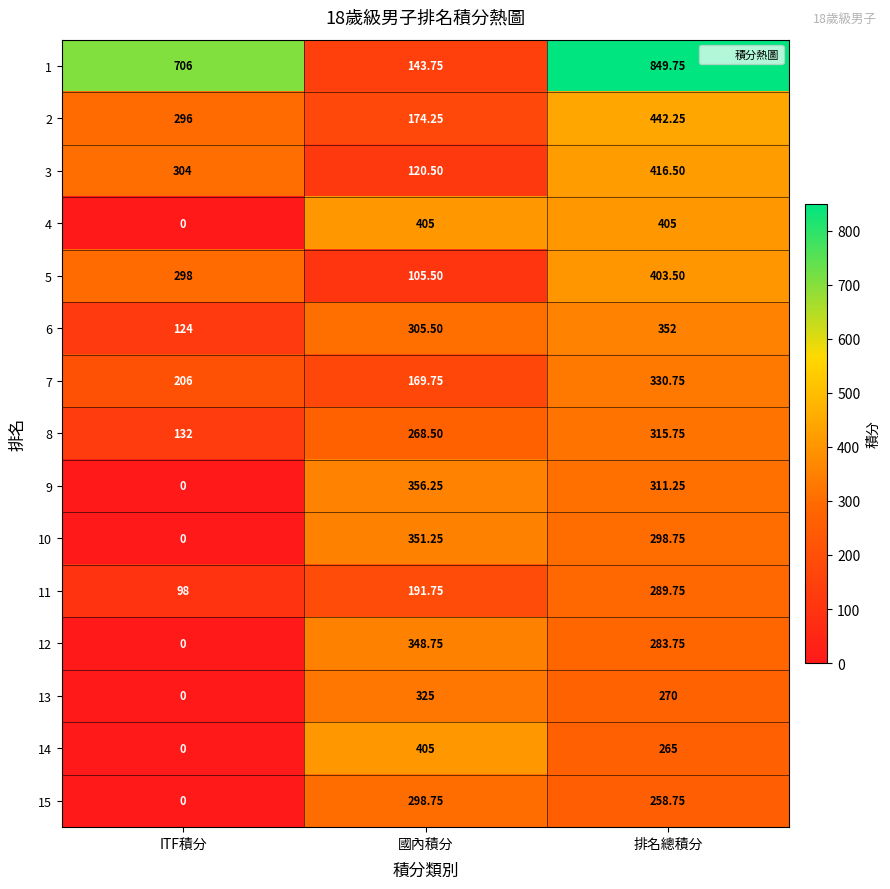

Where is 4 nearest to the value 202?

ITF積分